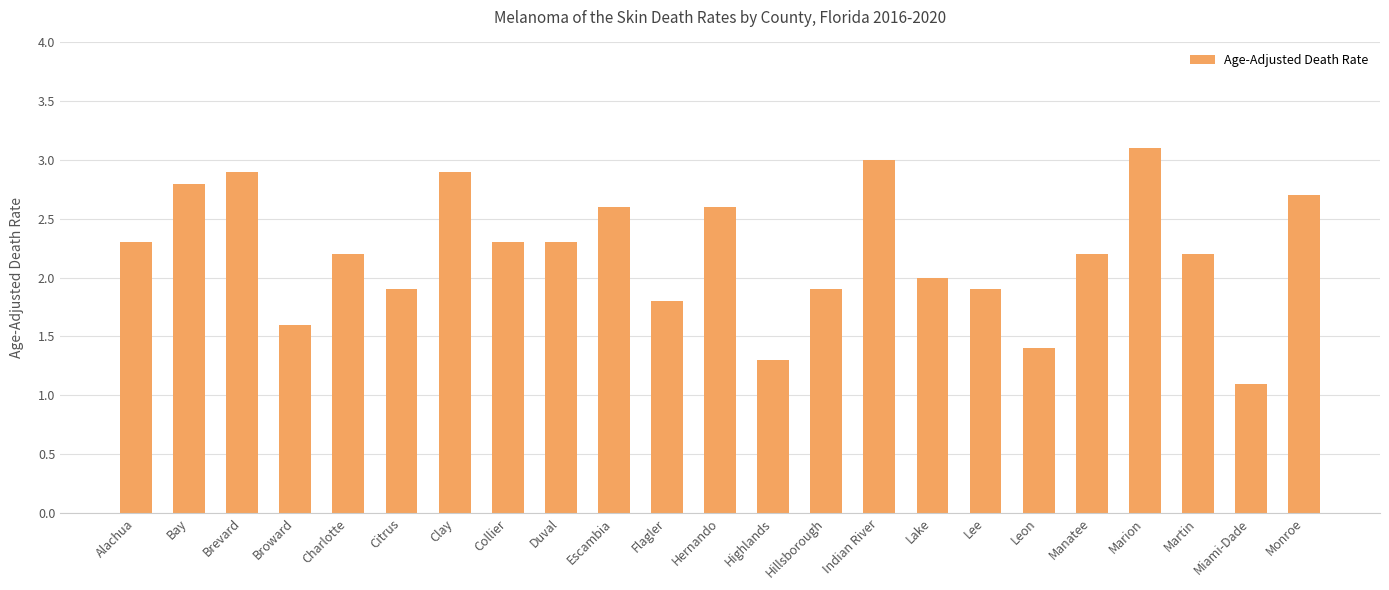

What is the label of the 16th bar from the right?

Collier